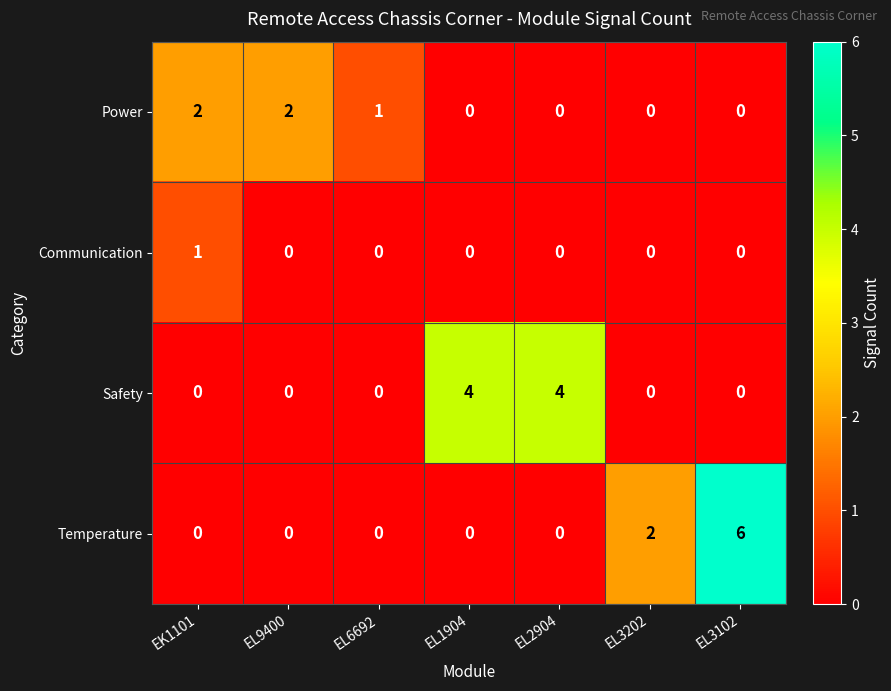

Between EL6692 and EL3202, which series saw the biggest shift?

Temperature